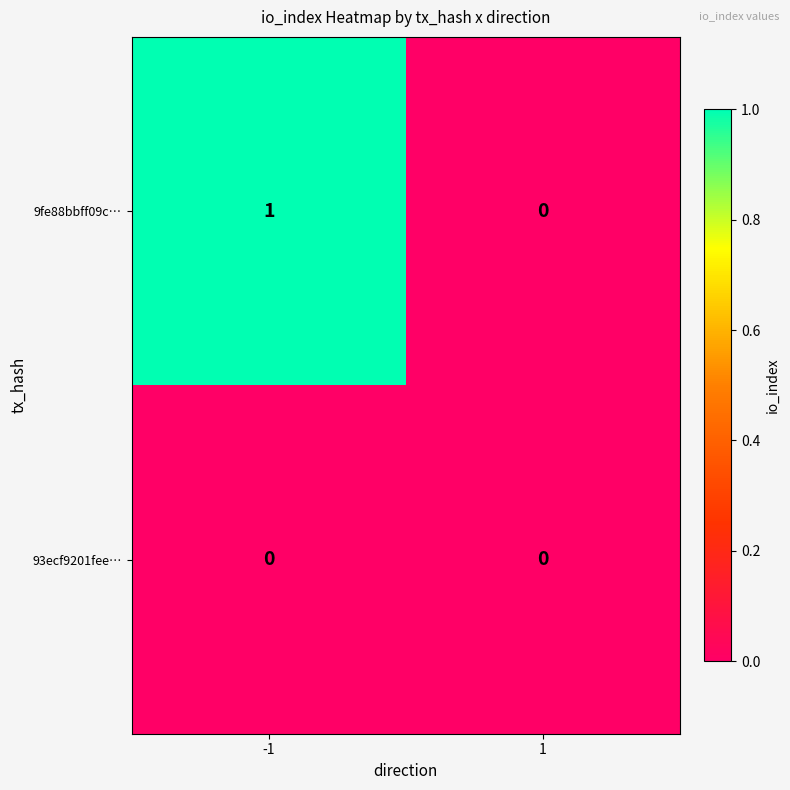

Reading right to left, list all the values displayed in this chart.

9fe88bbff09c…: 0	1
93ecf9201fee…: 0	0